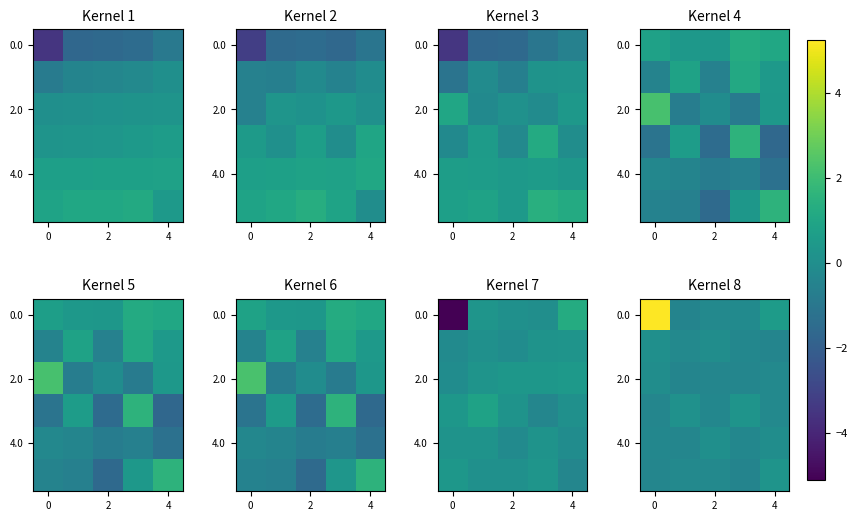

What is the minimum value for 0.0?

-0.4